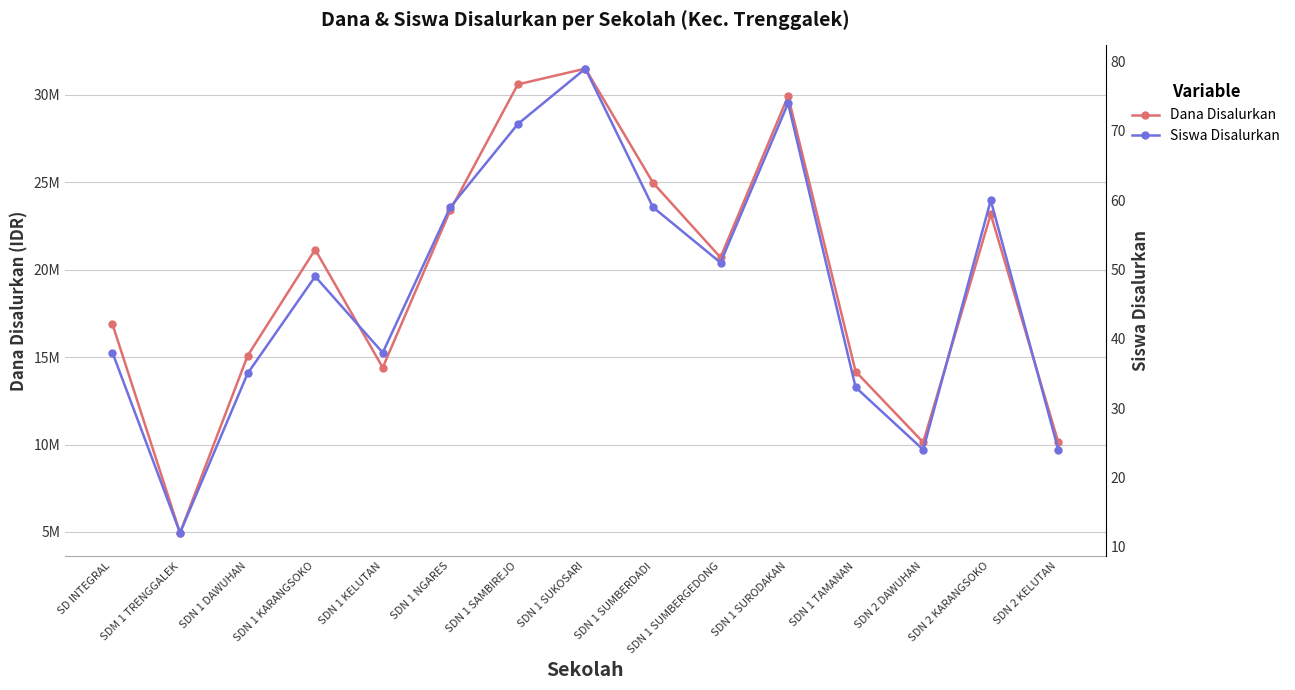

Which series has the largest total across all categories?

Dana Disalurkan